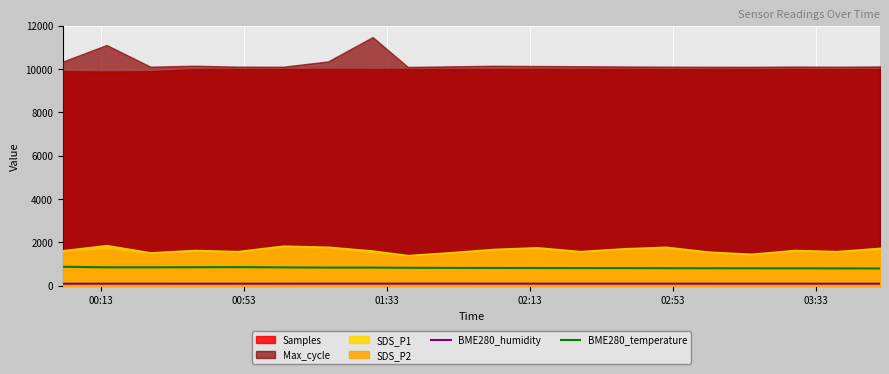

True or false: BME280_humidity has more than 0 interior local peaks.

True